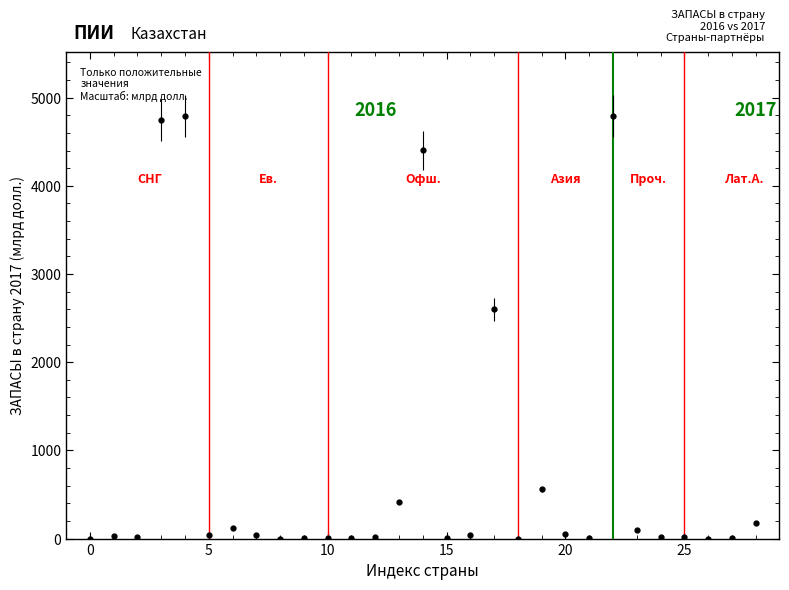

What is the maximum value shown in the chart?

4793.8